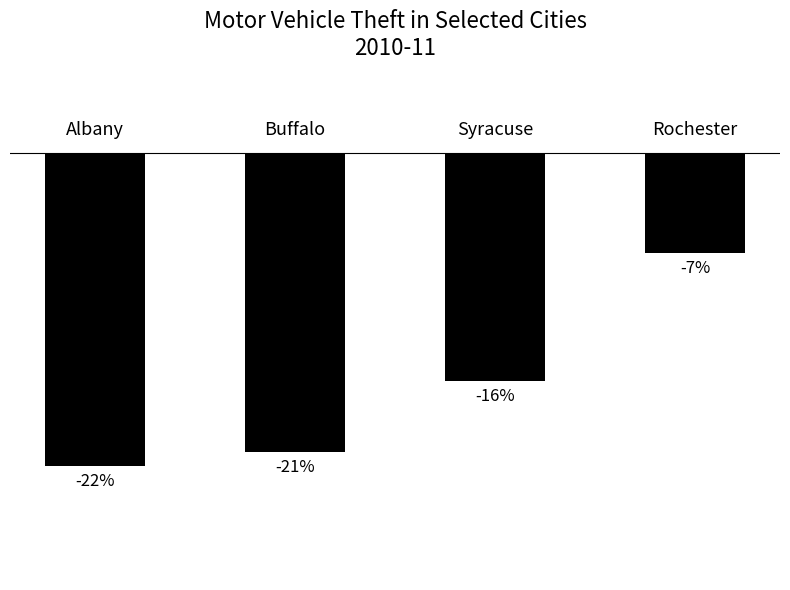

Reading left to right, extract all data points from this chart.

-22	-21	-16	-7